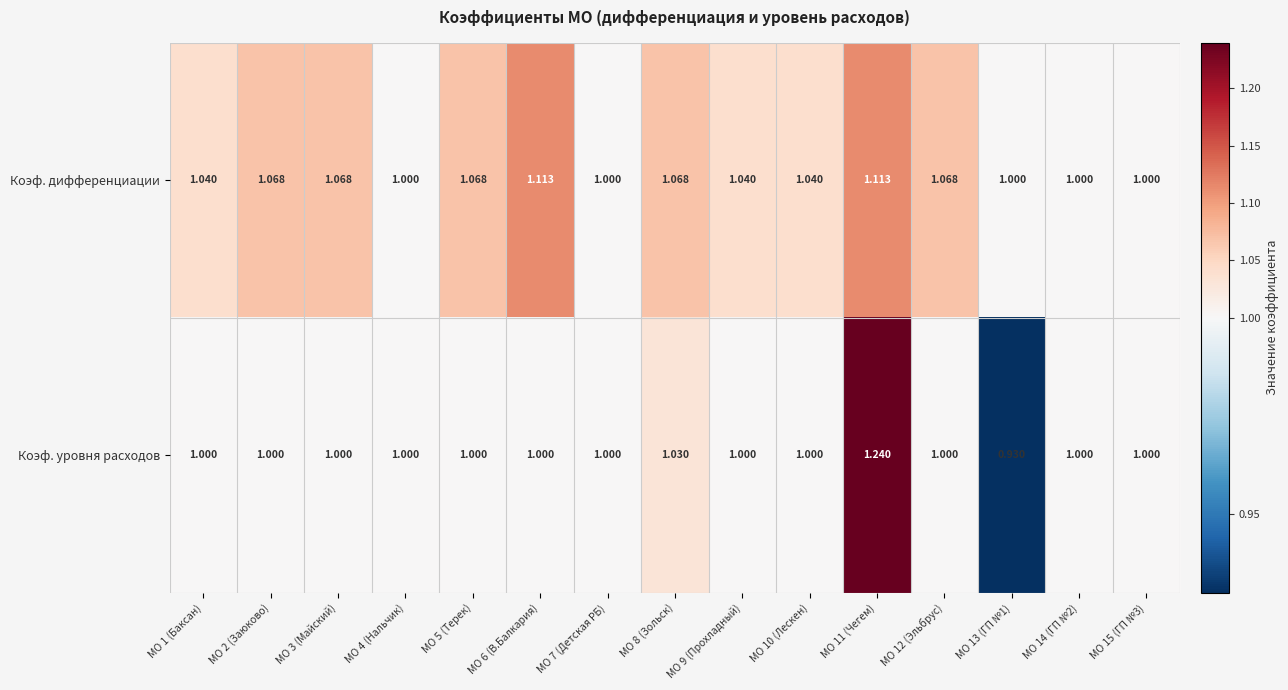

Which series changed the most between МО 8 (Зольск) and МО 14 (ГП №2)?

Коэф. дифференциации